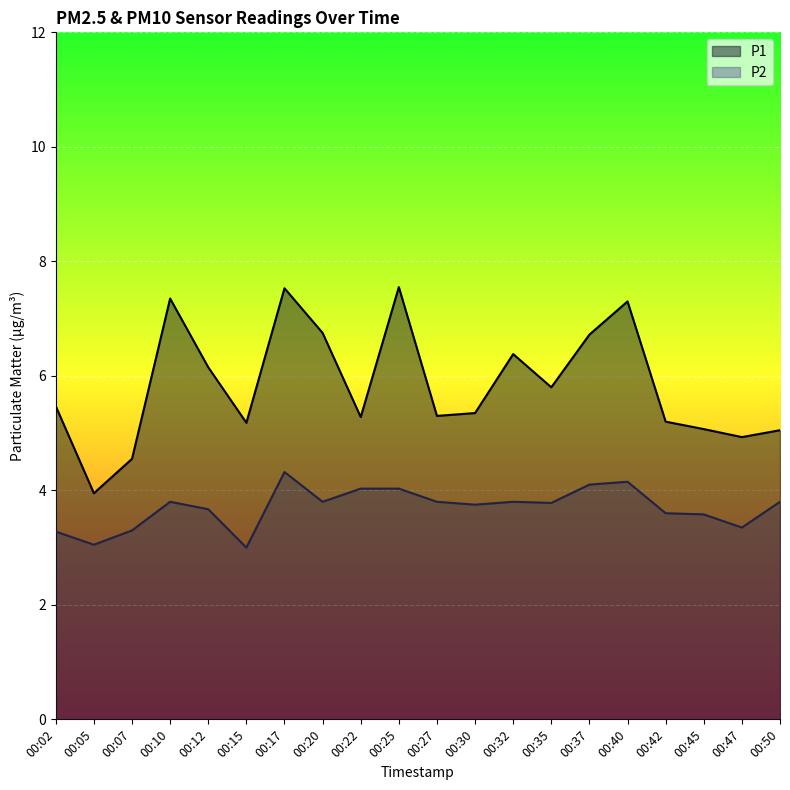

At which label does P2 reach its minimum?

00:15